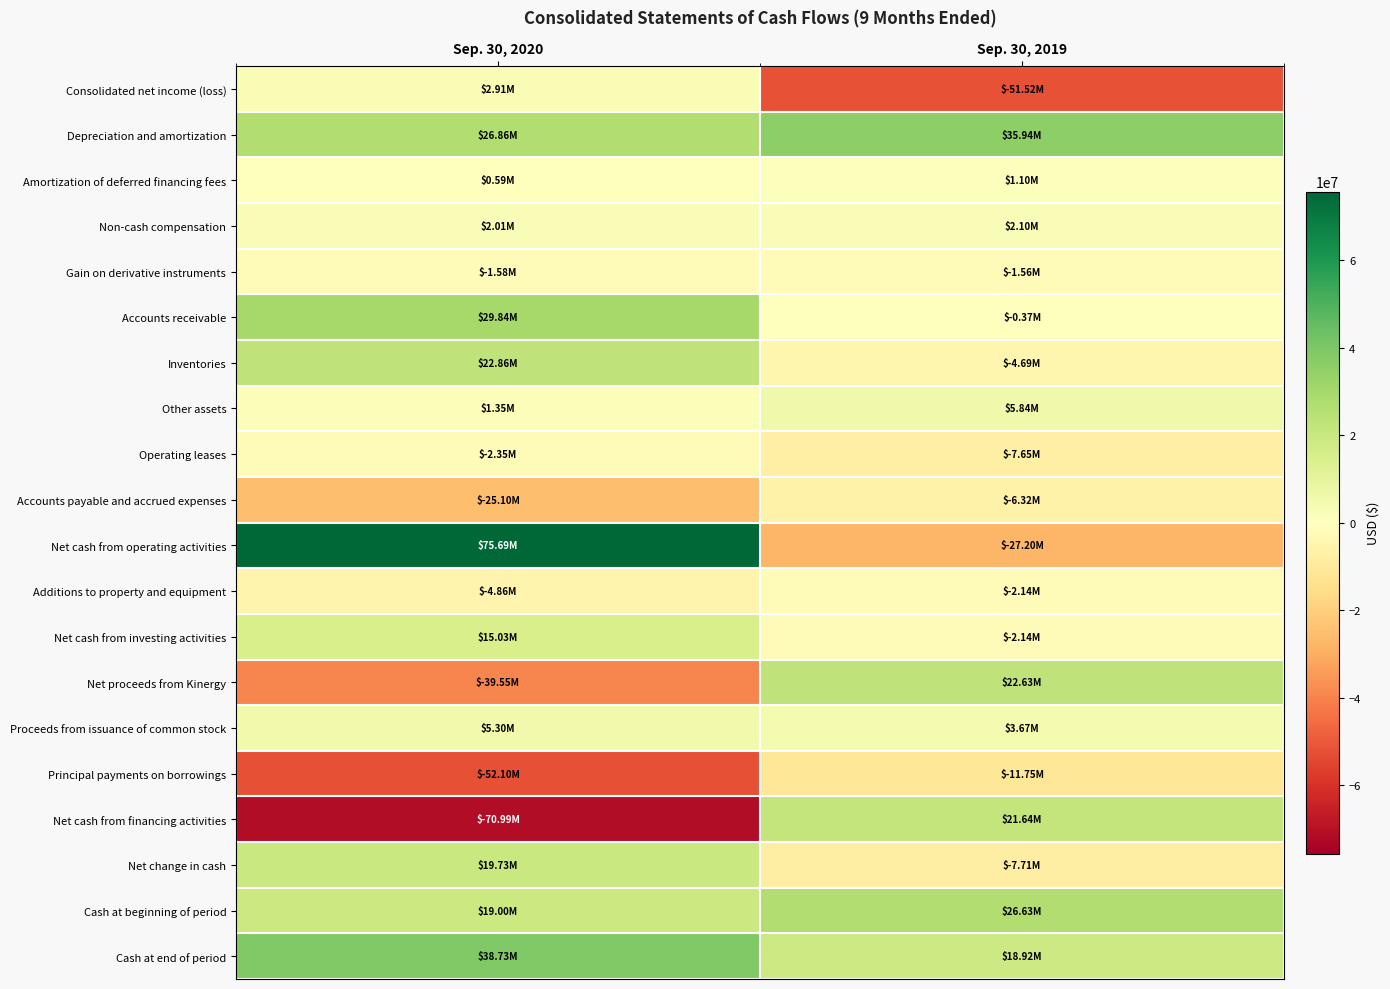

Which series has the largest total across all categories?

Depreciation and amortization